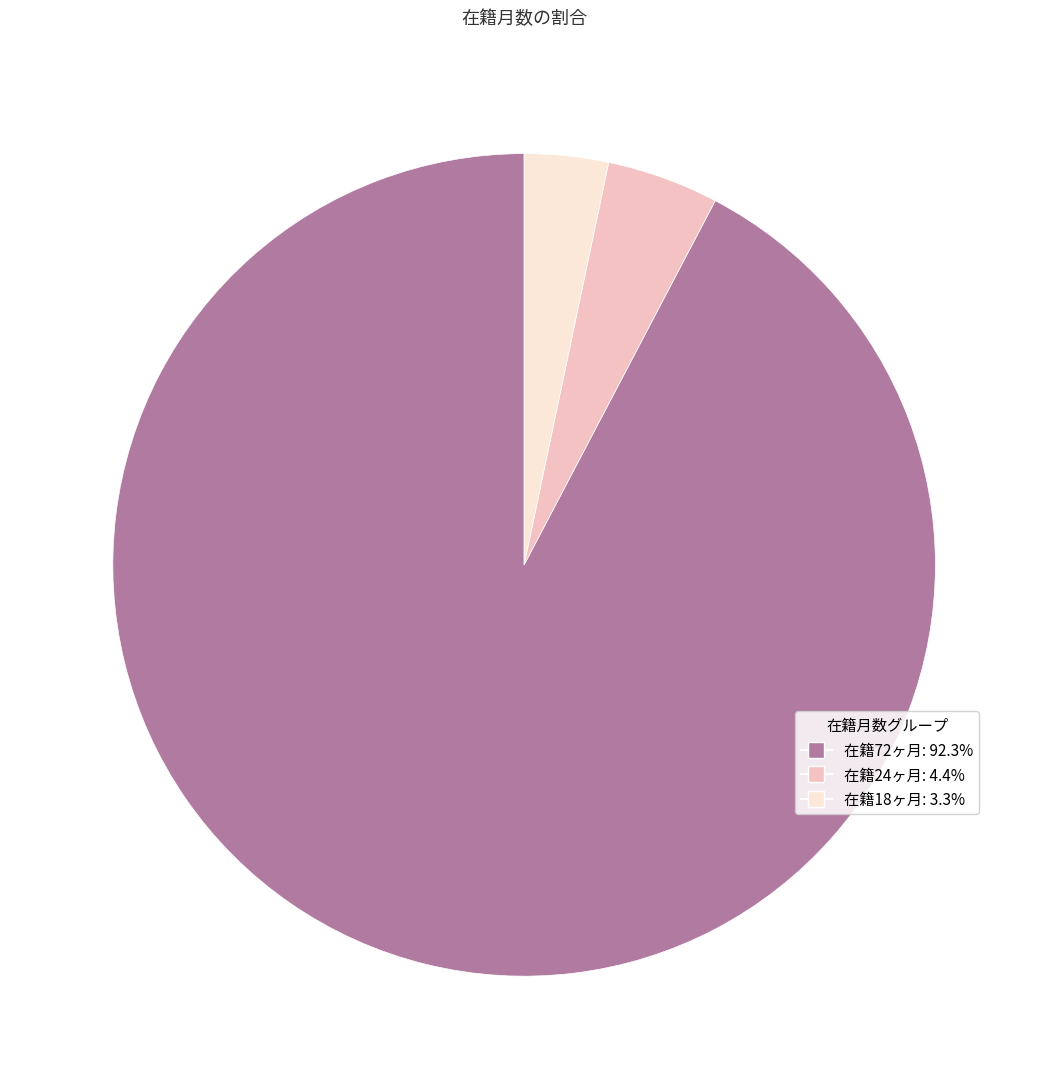

Is there a majority slice in this chart?

Yes